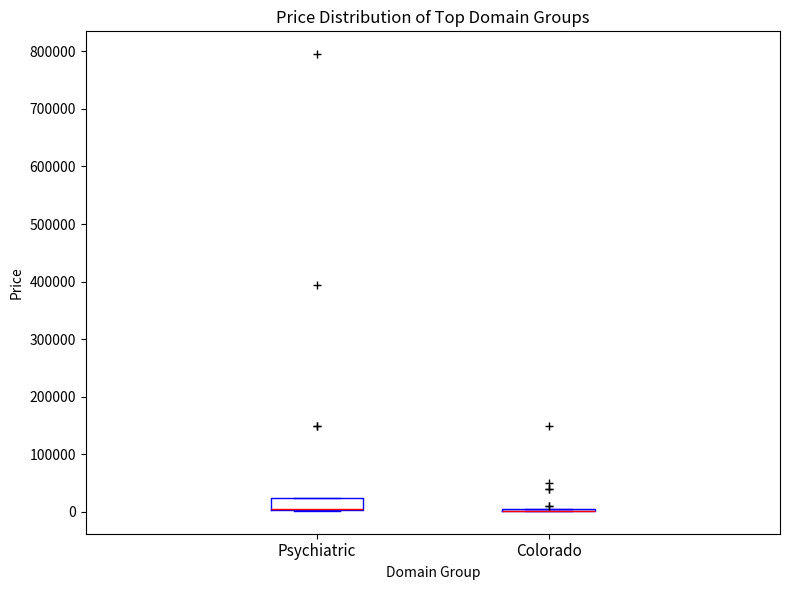

Reading left to right, read every box against the y-axis: the position of its median line, the range the box covers, and the ends of its whiskers. The values are not printed on the chart, so give them approximately, as read against the axis.

Psychiatric: median 0 (drawn on the box's lower edge), box 0 to 20000, whiskers 0 to 20000
Colorado: box collapsed to a line at 0, whiskers 0 to 0